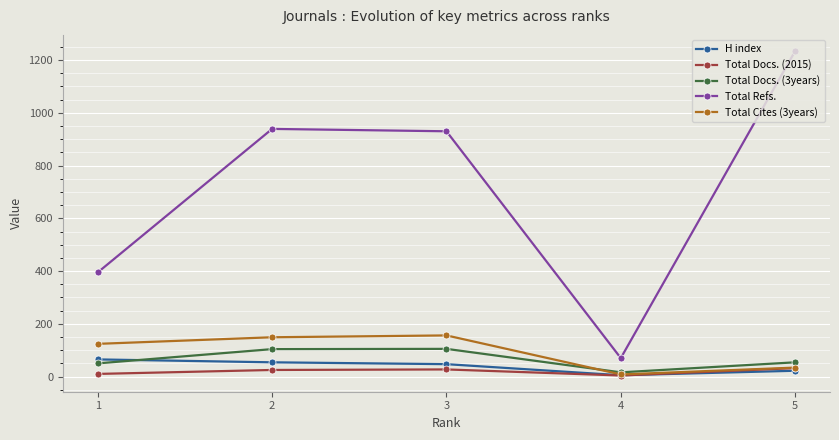

Is the value of H index at 1 greater than the value of Total Docs. (2015) at 4?

Yes